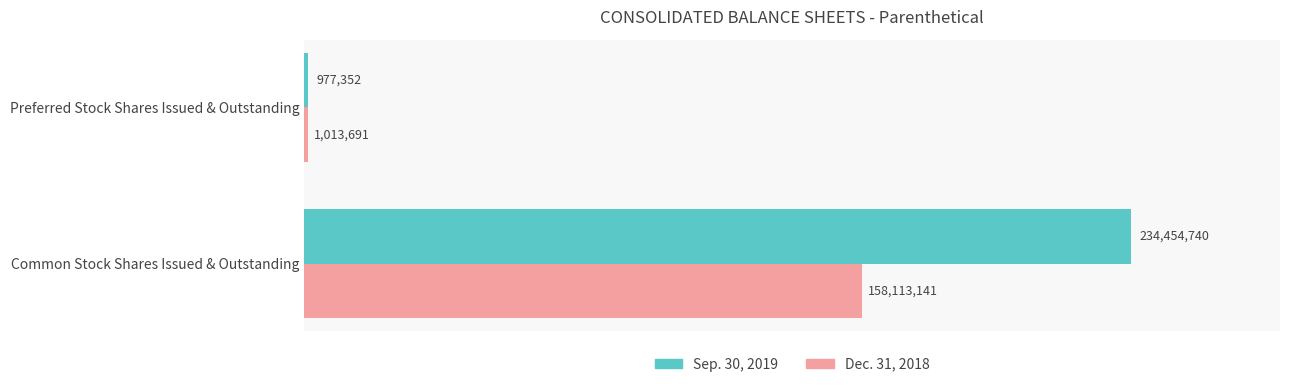

Reading left to right, list all the values displayed in this chart.

Sep. 30, 2019: 977352	234454740
Dec. 31, 2018: 1013691	158113141